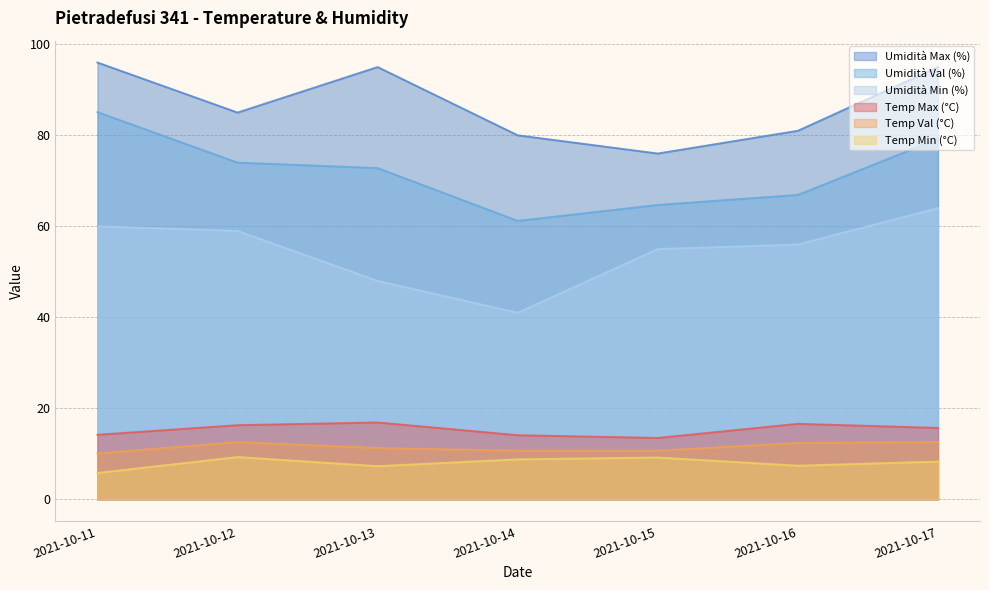

What is the spread (max minus min) of values at 2021-10-16?

73.6